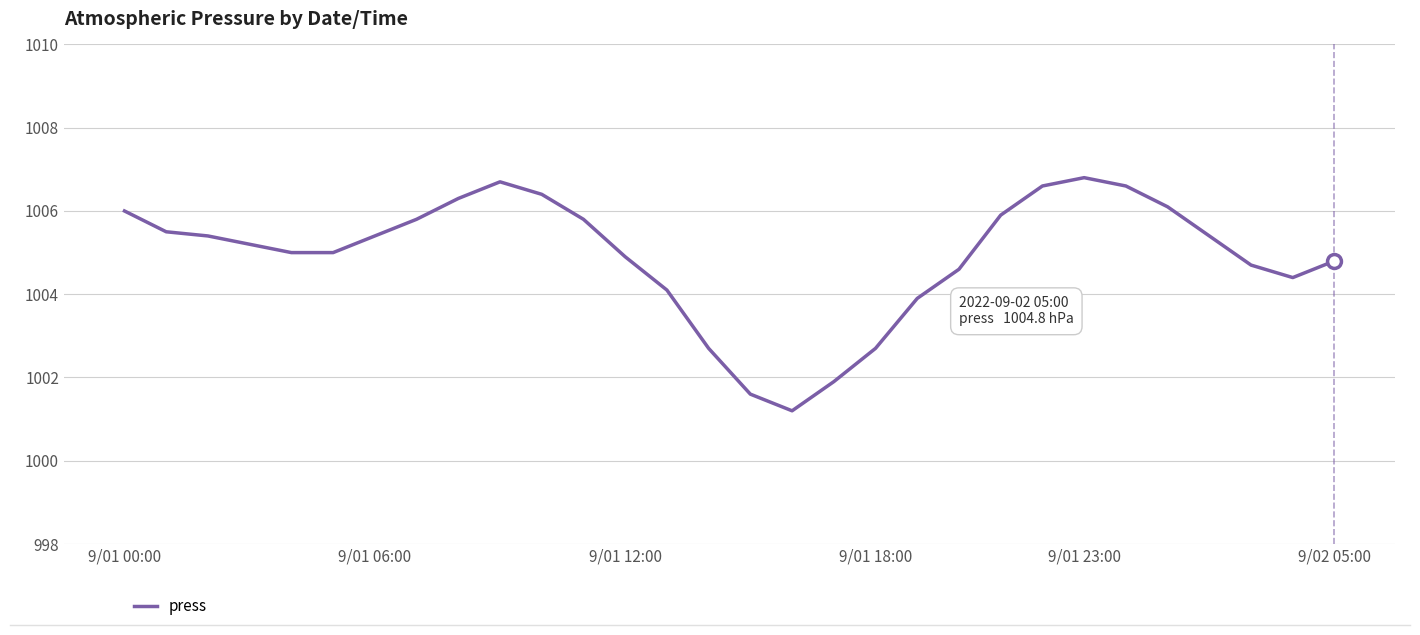

What is the smallest value displayed?

1001.2